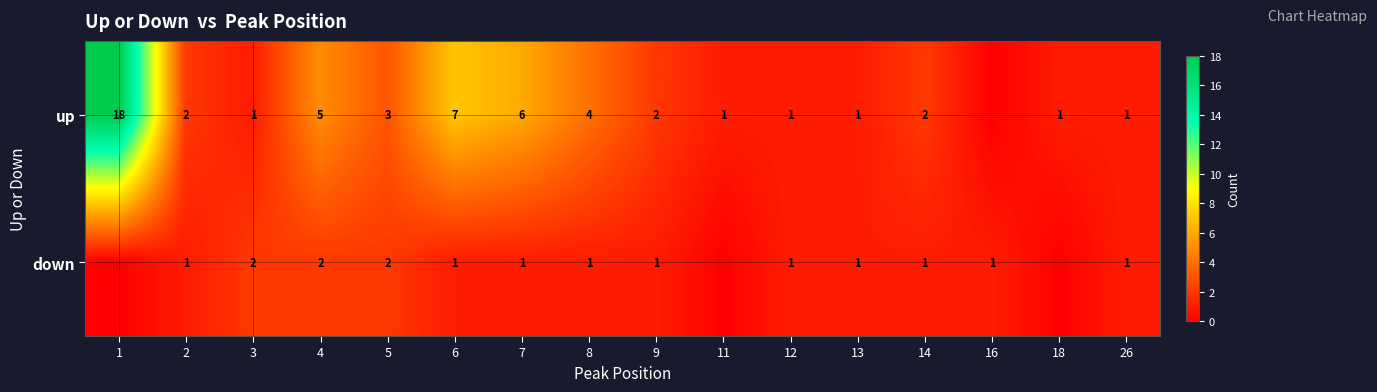

Between 4 and 14, which series saw the biggest shift?

up